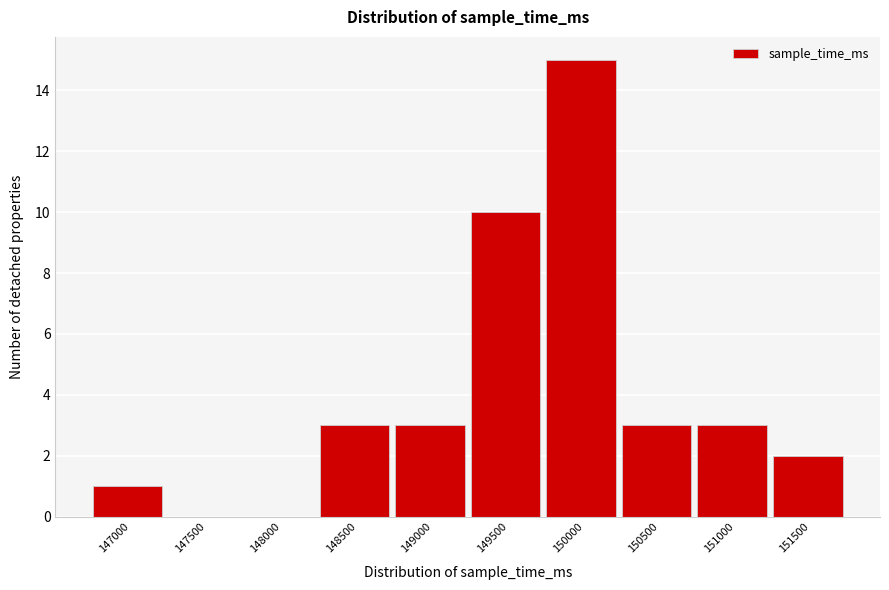

Reading left to right, list all the values displayed in this chart.

147000=1	147500=0	148000=0	148500=3	149000=3	149500=10	150000=15	150500=3	151000=3	151500=2